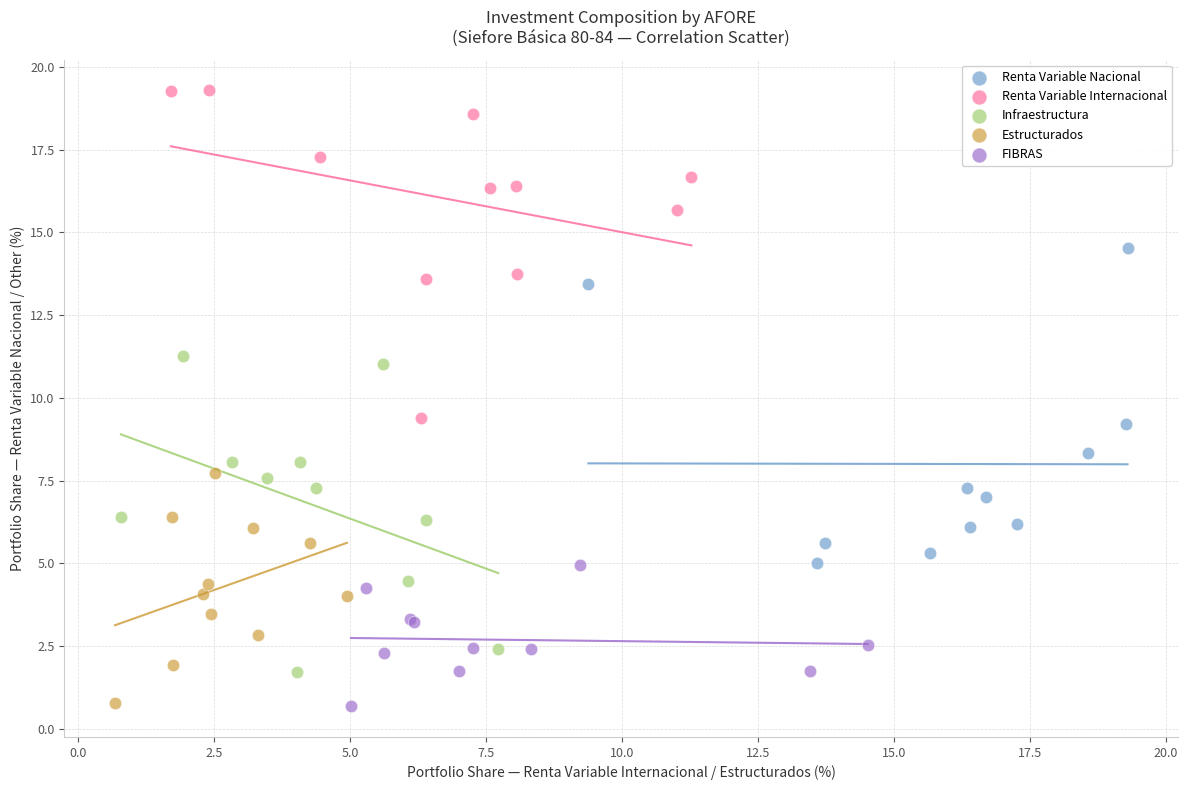

Which series has the widest spread of Y values?

Renta Variable Internacional